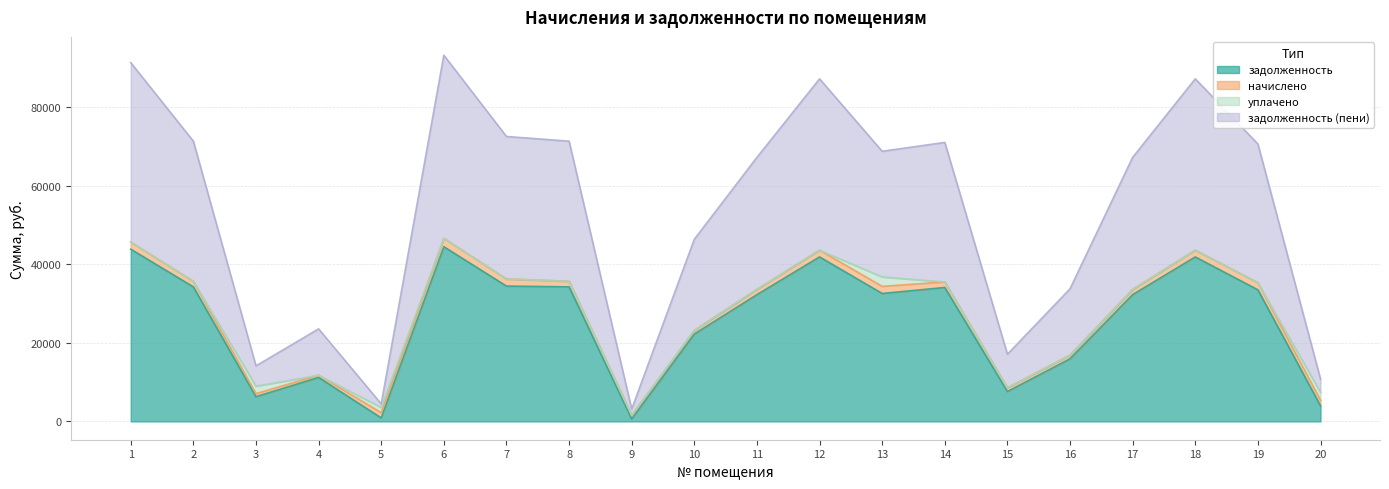

True or false: задолженность (пени) and задолженность cross at least once.

False